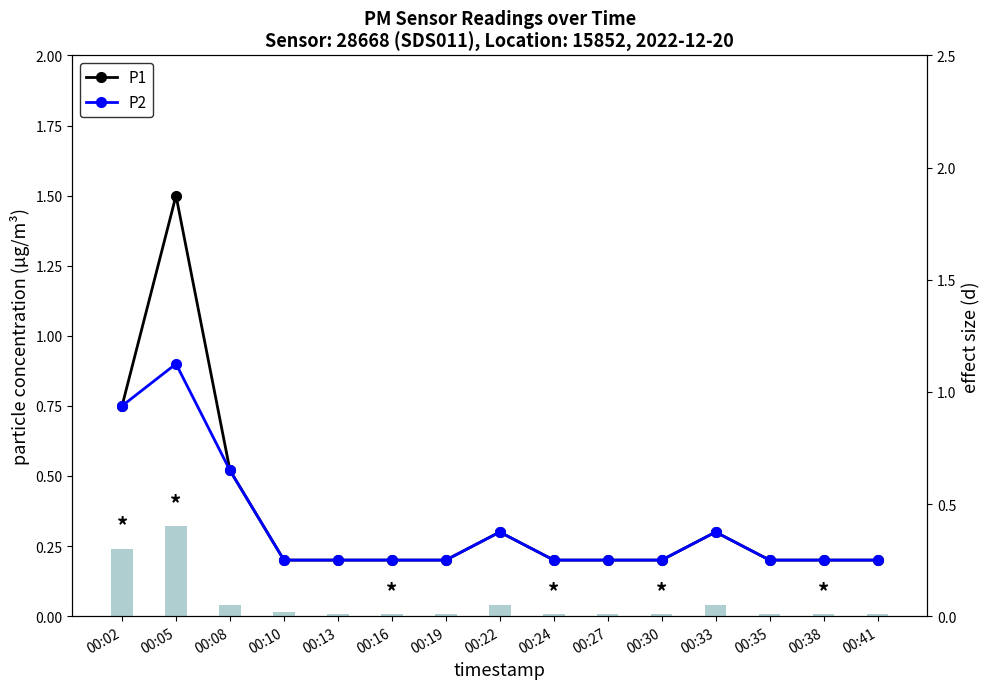

Reading right to left, extract all data points from this chart.

P1: 0.2	0.2	0.2	0.3	0.2	0.2	0.2	0.3	0.2	0.2	0.2	0.2	0.5	1.5	0.8
P2: 0.2	0.2	0.2	0.3	0.2	0.2	0.2	0.3	0.2	0.2	0.2	0.2	0.5	0.9	0.8
effect size: 0.0	0.0	0.0	0.1	0.0	0.0	0.0	0.1	0.0	0.0	0.0	0.0	0.1	0.4	0.3